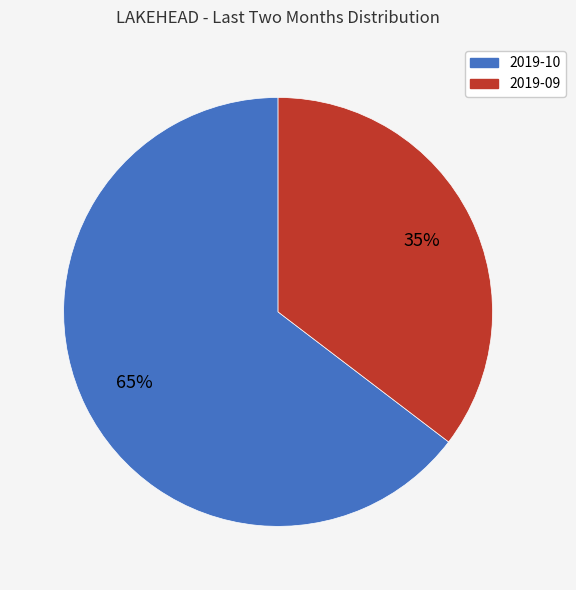

Rank the categories by value from highest to lowest.

2019-10, 2019-09